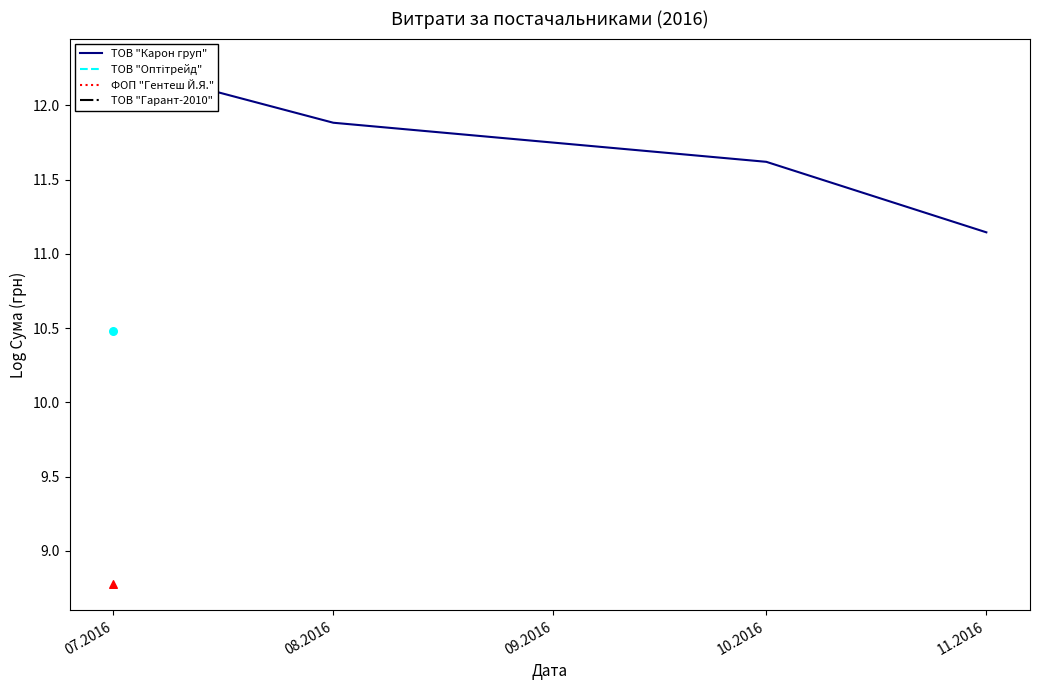

What is the change in value from 07.2016 to 10.2016?

-1.1